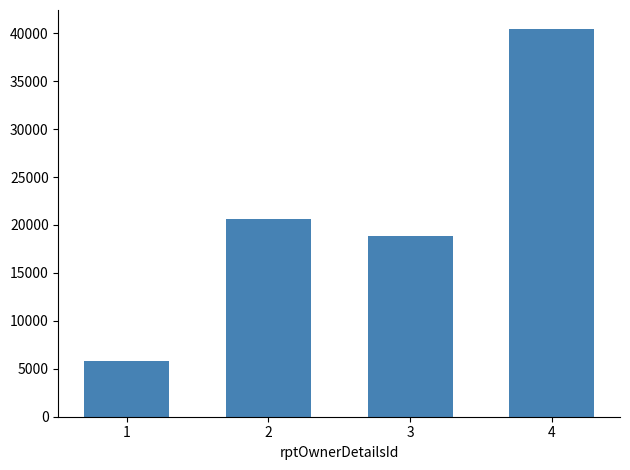

What is the greatest value displayed?

40399